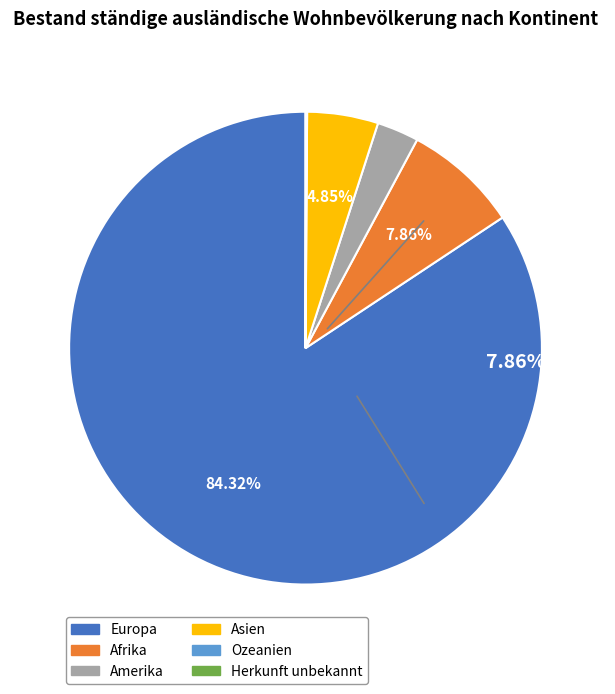

Which category has the biggest portion of the pie?

Europa